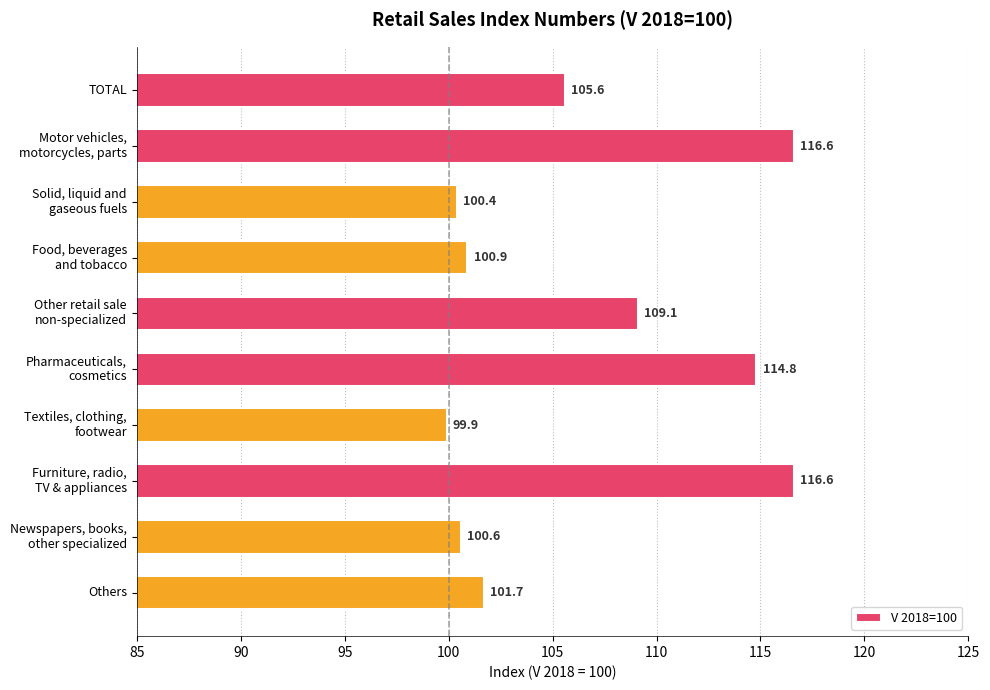

Is it true that the value at TOTAL is 105.6?

True